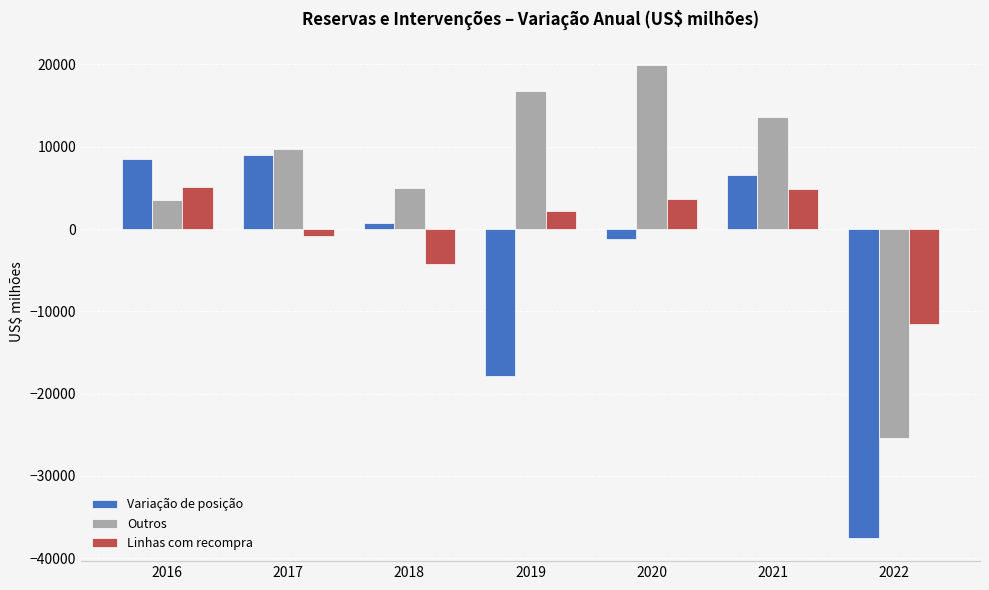

Rank the series at 2021 from lowest to highest value.

Linhas com recompra, Variação de posição, Outros